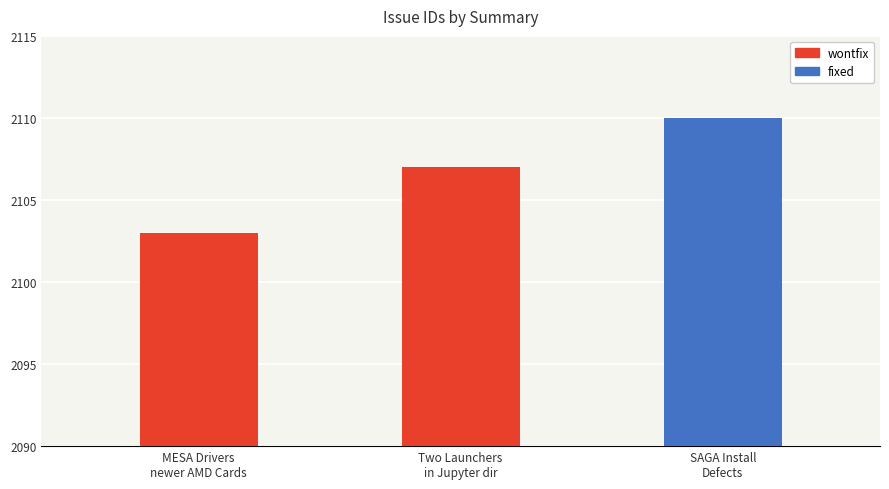

Between MESA Drivers for newer AMD Video Cards and SAGA Install Defects, which is larger?

SAGA Install Defects